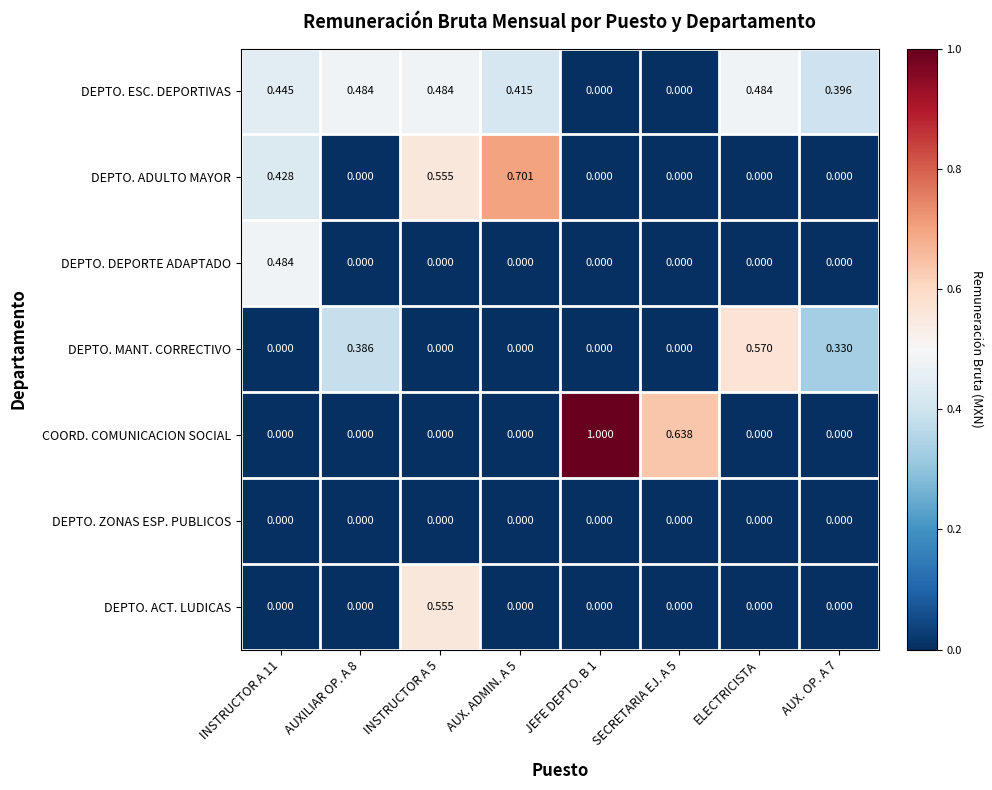

Which series has the widest spread of values?

COORD. COMUNICACION SOCIAL